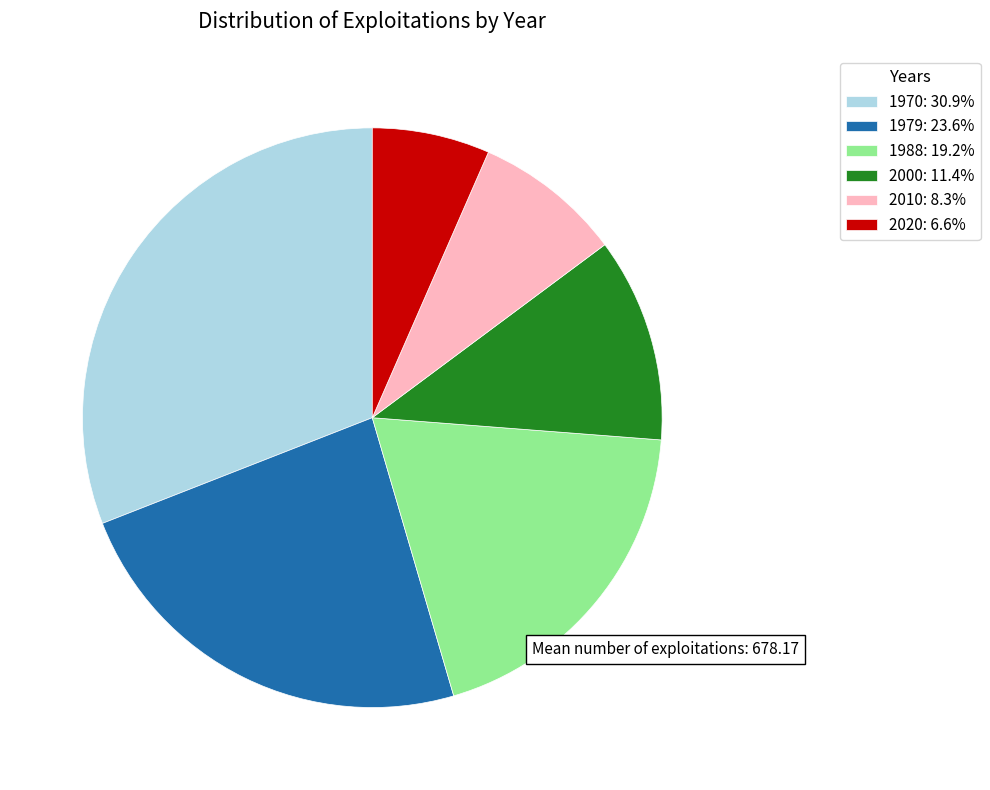

What is the ratio of the value at 2020 to the value at 2000?

0.6